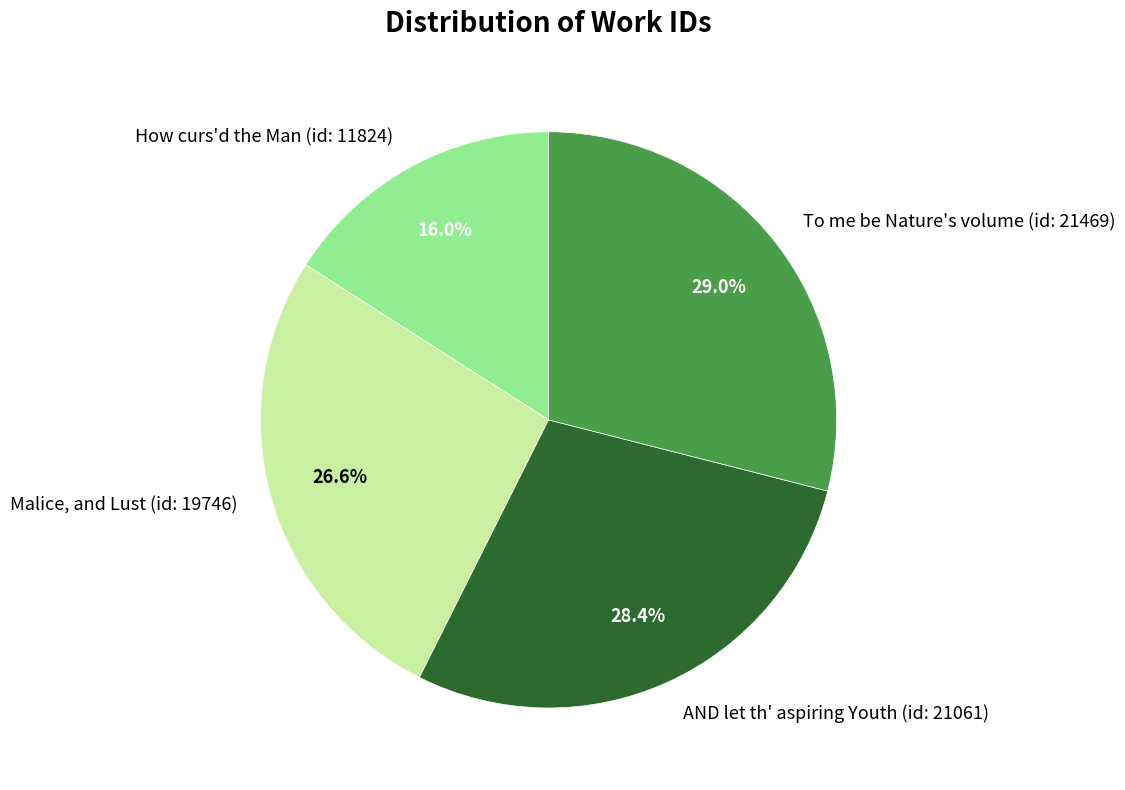

Combined, do Malice, and Lust (id: 19746) and To me be Nature's volume (id: 21469) account for over 50%?

Yes